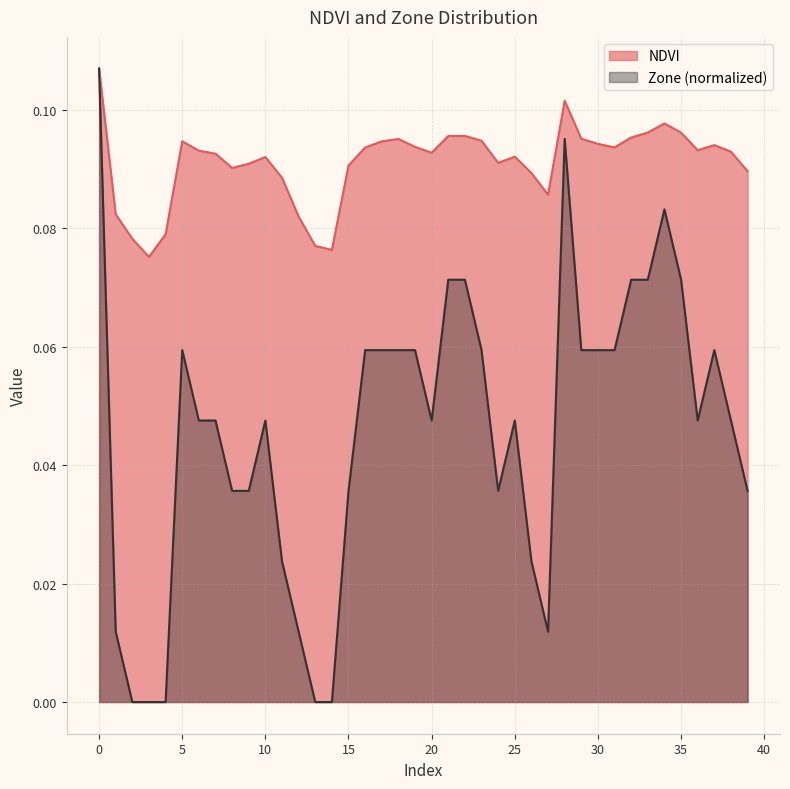

True or false: NDVI and Zone cross at least once.

False